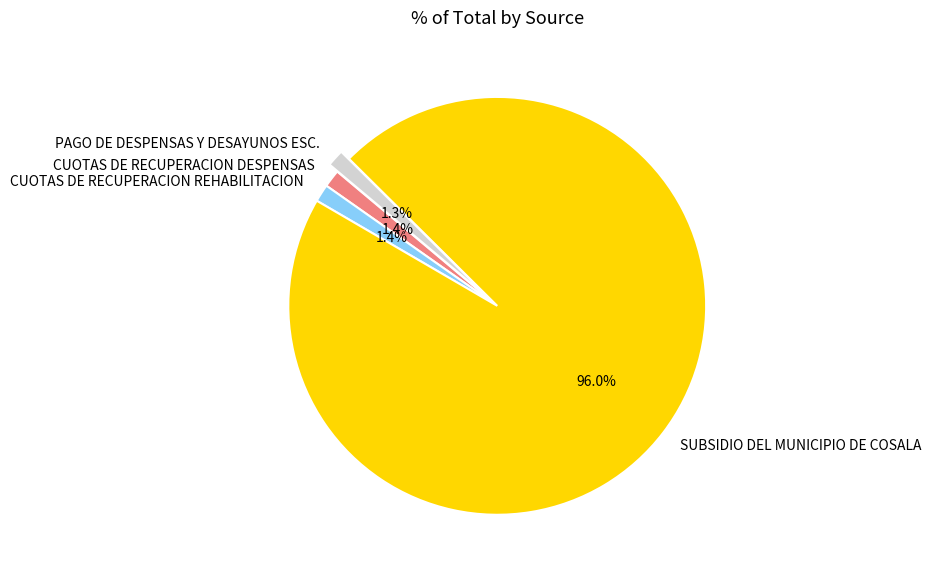

Combined, do CUOTAS DE RECUPERACION DESPENSAS and SUBSIDIO DEL MUNICIPIO DE COSALA account for over 50%?

Yes